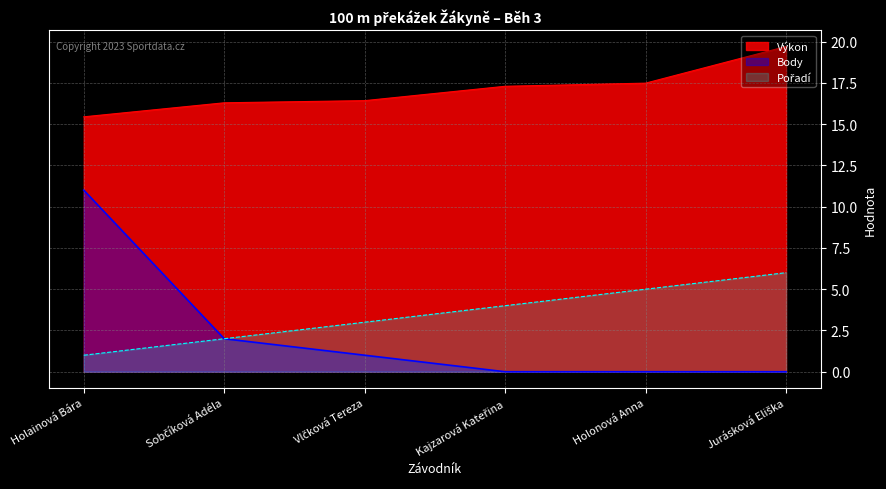

What is the total value across all series at Vlčková Tereza?

20.4